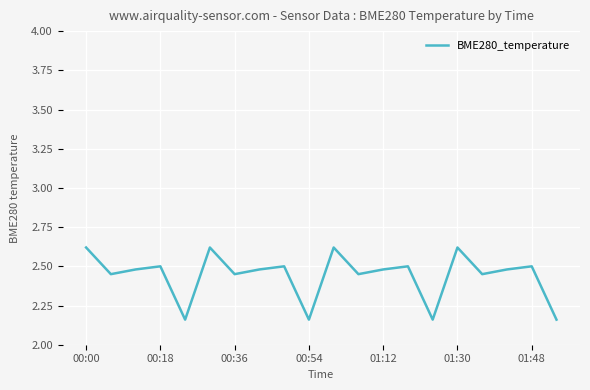

Does the chart have visible grid lines?

Yes